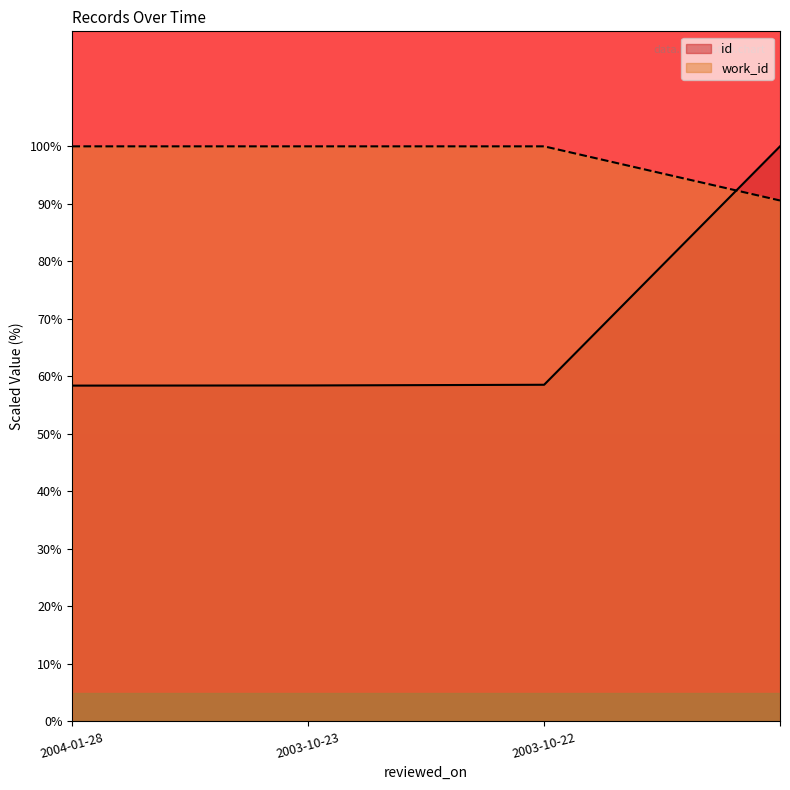

True or false: work_id has more than 2 points higher than both neighbors.

False